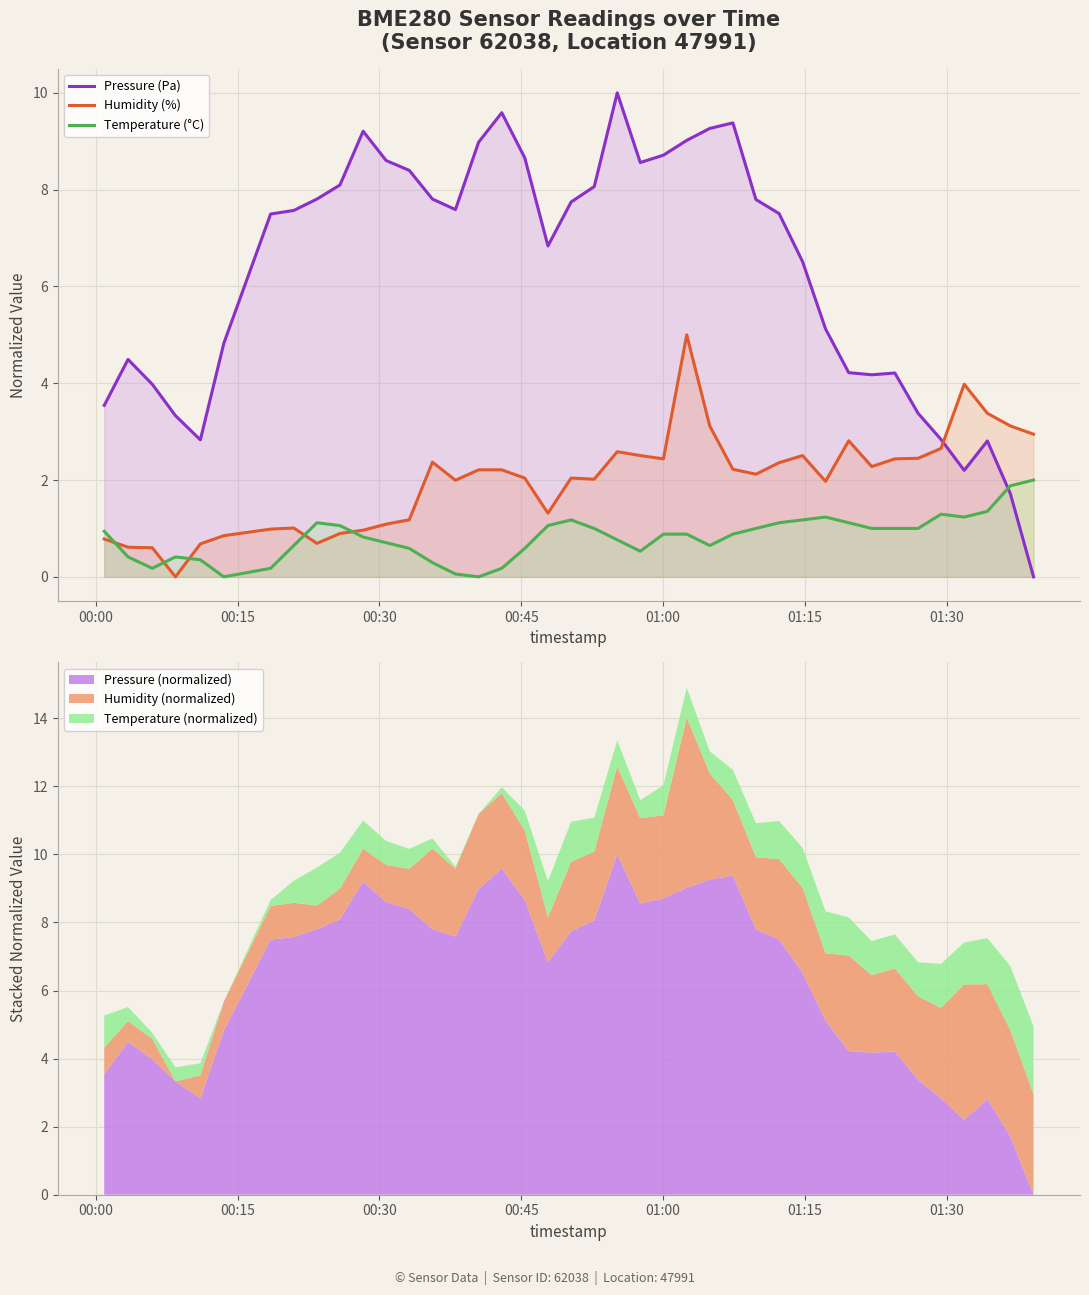

What is the maximum value for Temperature (°C)?

2.0